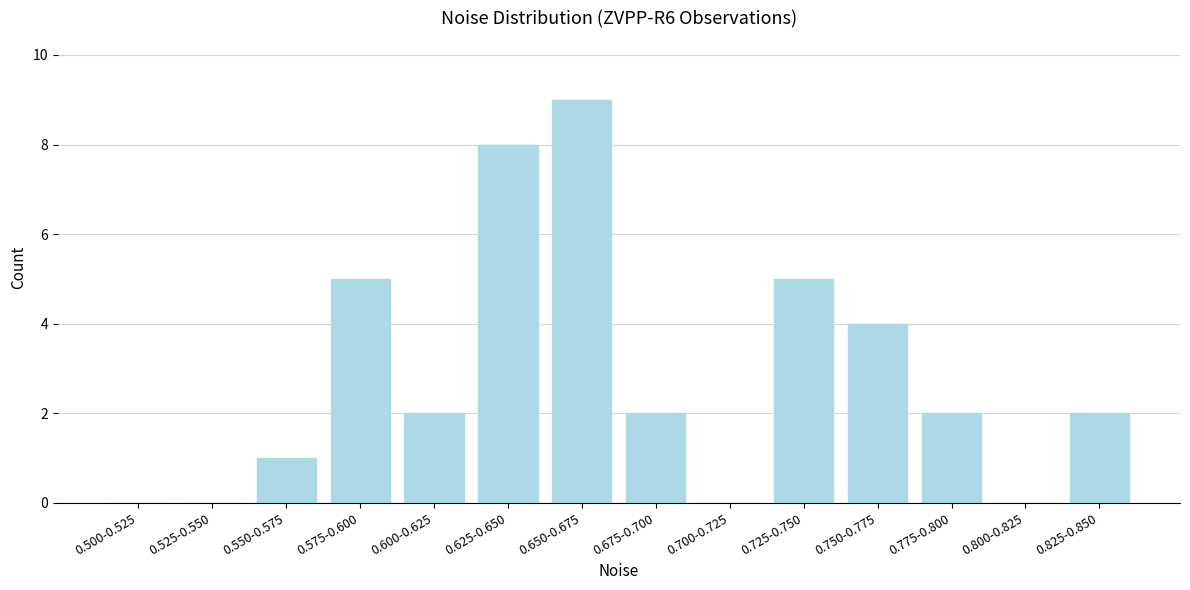

Reading left to right, transcribe all the data shown in this chart.

0.500-0.525=0	0.525-0.550=0	0.550-0.575=1	0.575-0.600=5	0.600-0.625=2	0.625-0.650=8	0.650-0.675=9	0.675-0.700=2	0.700-0.725=0	0.725-0.750=5	0.750-0.775=4	0.775-0.800=2	0.800-0.825=0	0.825-0.850=2